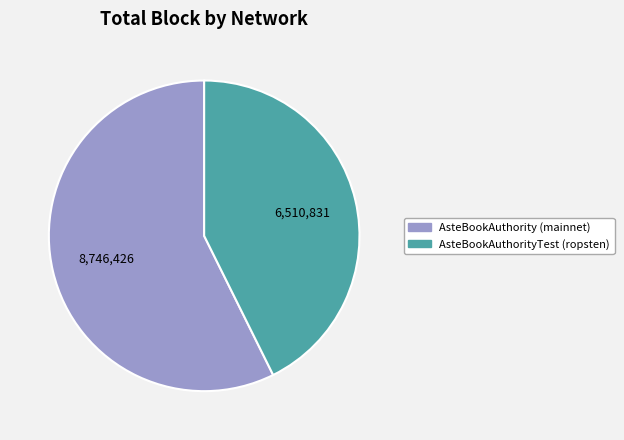

Is there a majority slice in this chart?

Yes